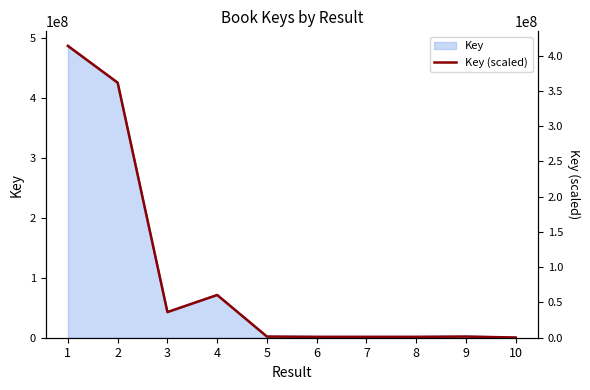

Approximately how many times larger is the value at 3 compared to 7?

29.8